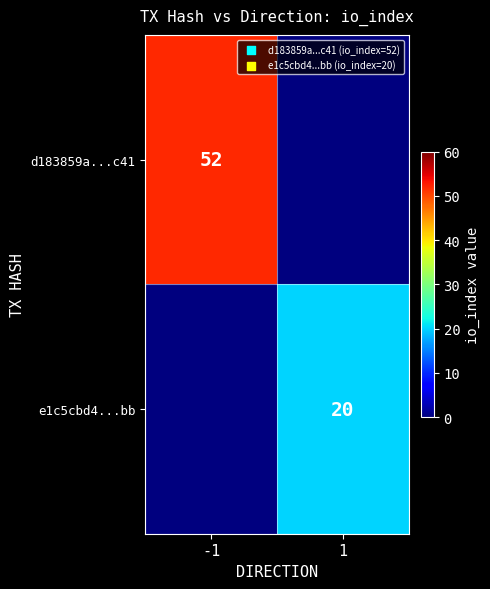

Count the number of data series in this chart.

2